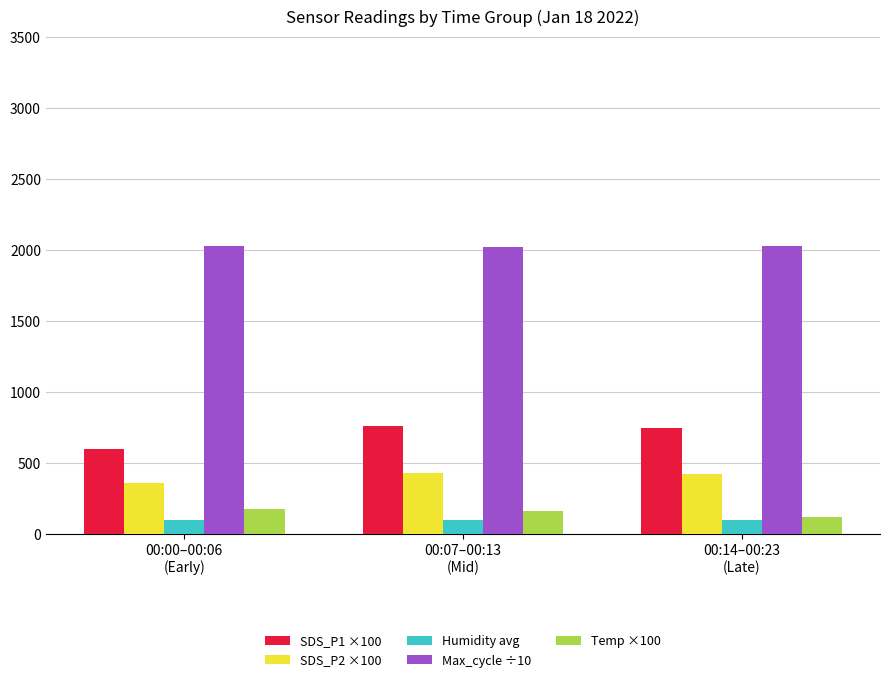

What is the value of the SDS_P2 ×100 bar at the 2nd from the left?

427.0